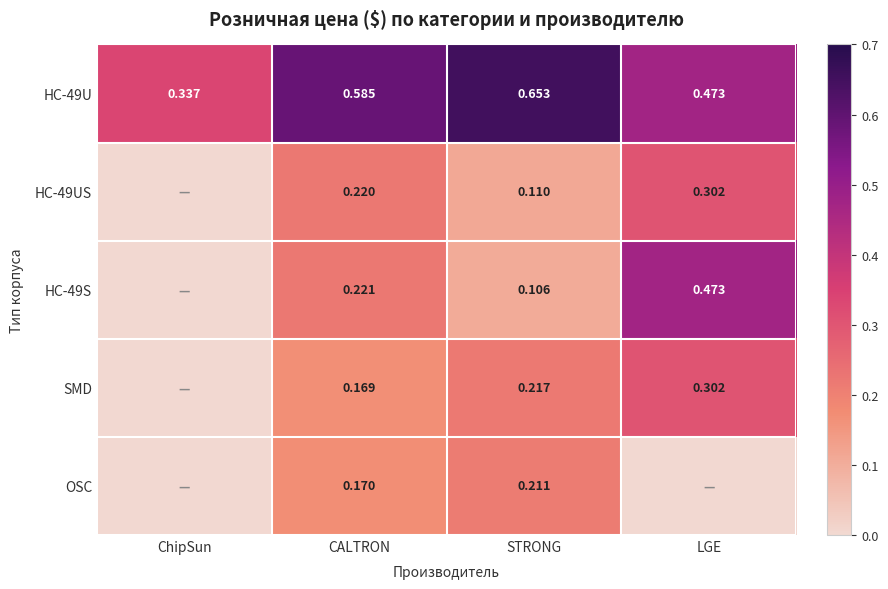

At which label does HC-49U reach its minimum?

ChipSun